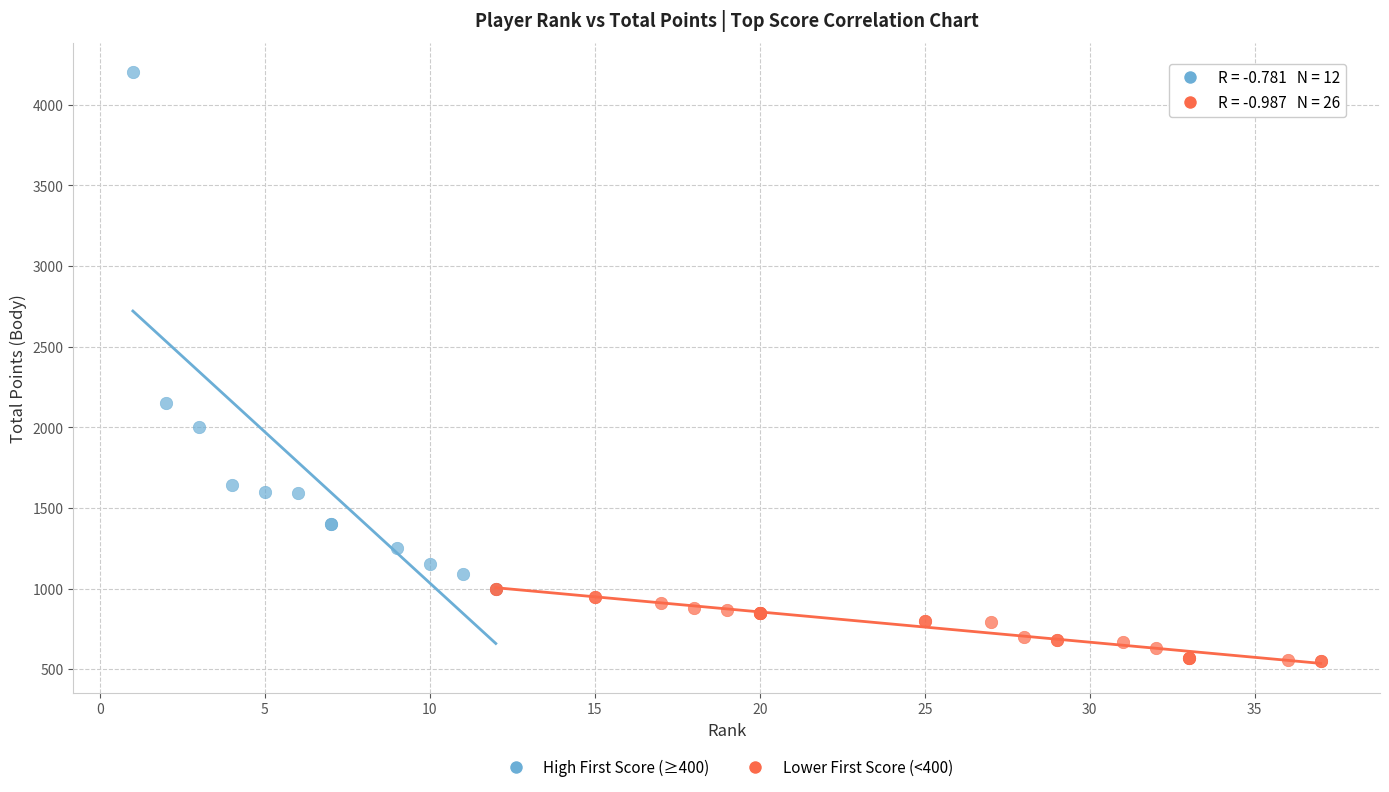

Which series contains the highest Y value?

High First Score (≥400)